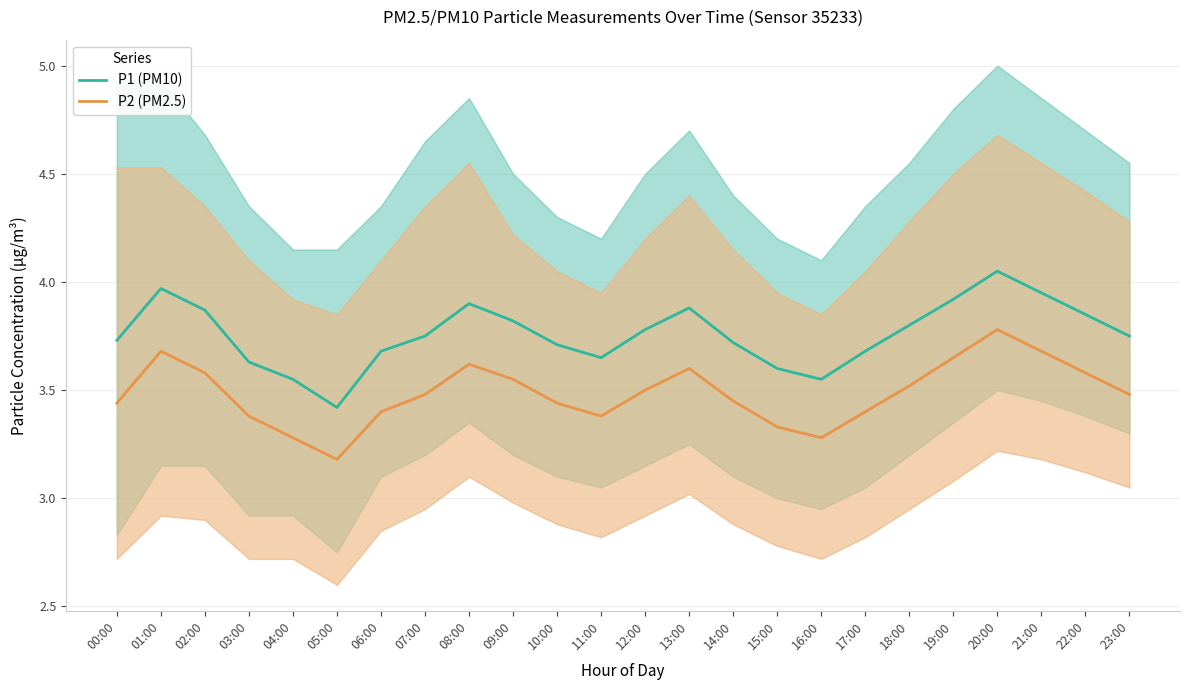

What is the value of the P2 (PM2.5) point at the 3rd from the left?

3.6